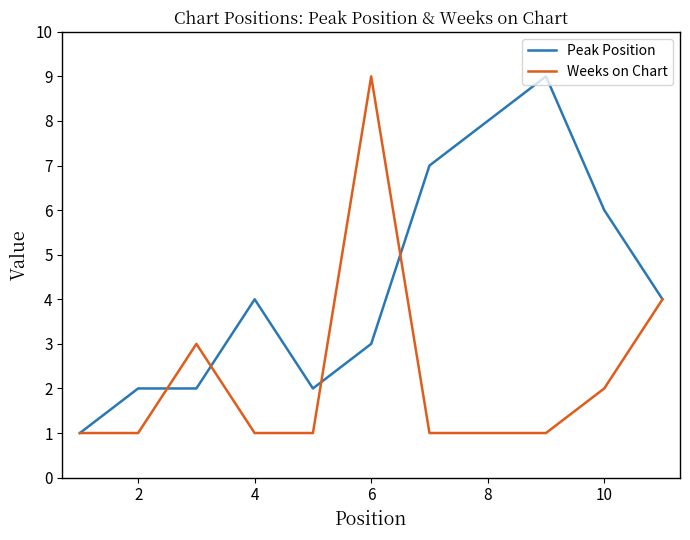

List the series in order of their overall mean, lowest first.

Weeks on Chart, Peak Position